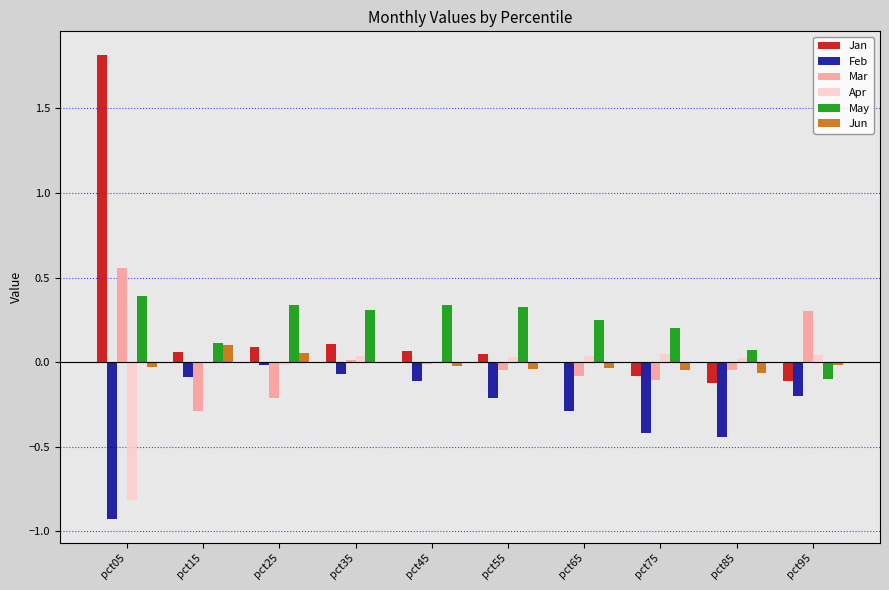

Which series changed the most between pct05 and pct85?

Jan